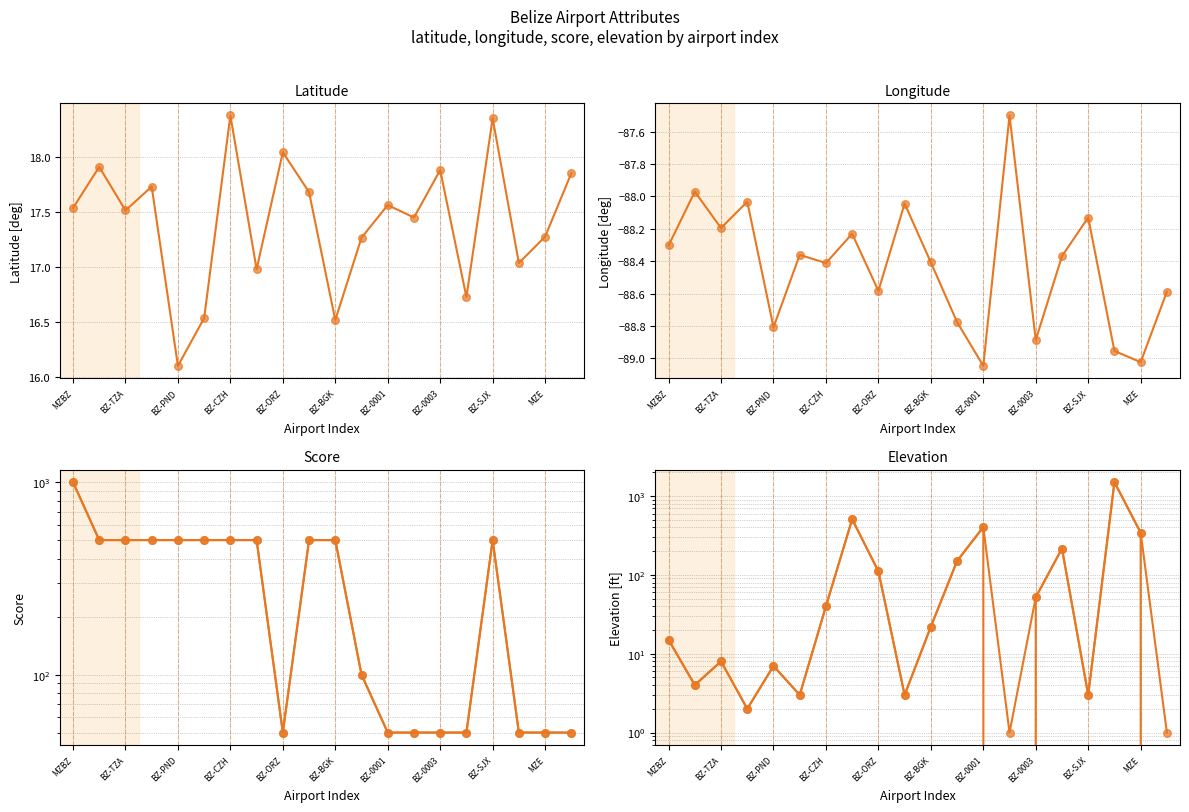

Which series contains the highest Y value?

elevation_ft